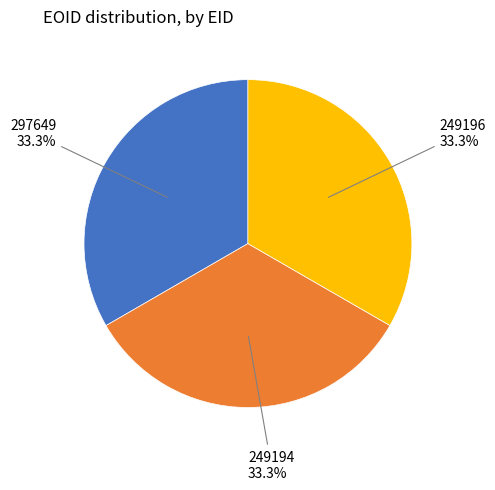

Is there any slice that represents more than half of the pie?

No